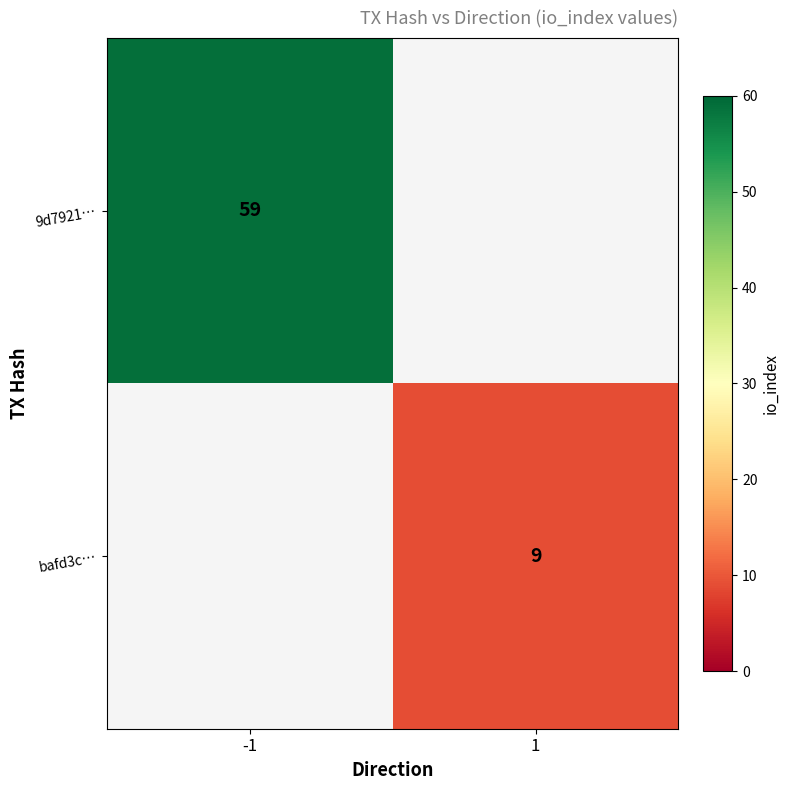

Is it true that 9d7921… equals 59 at -1?

True